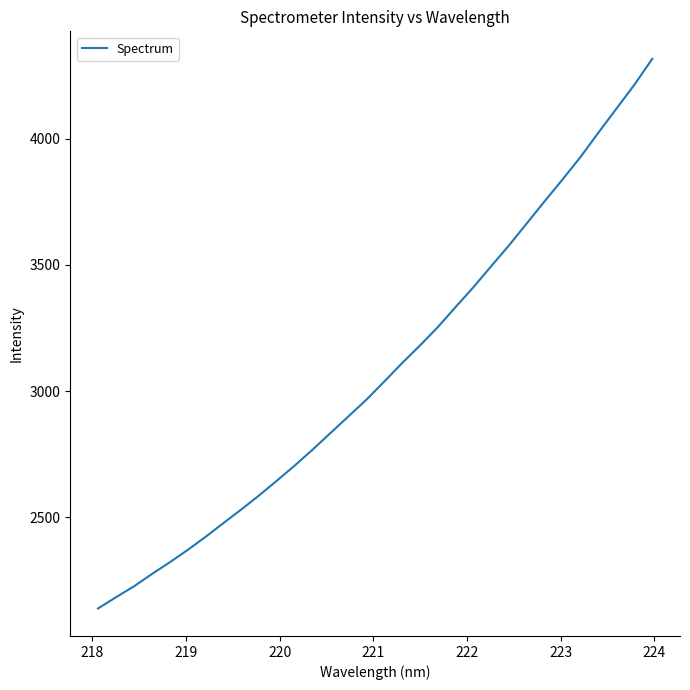

What is the maximum value shown in the chart?

4317.4